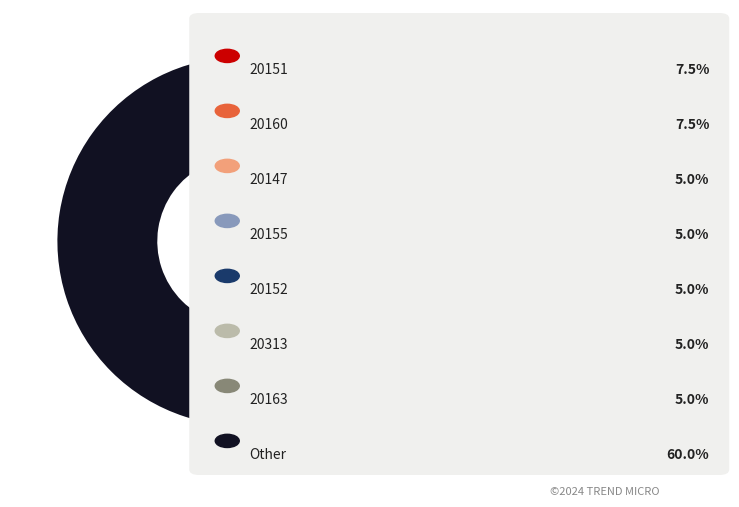

Does any single category account for the majority?

Yes